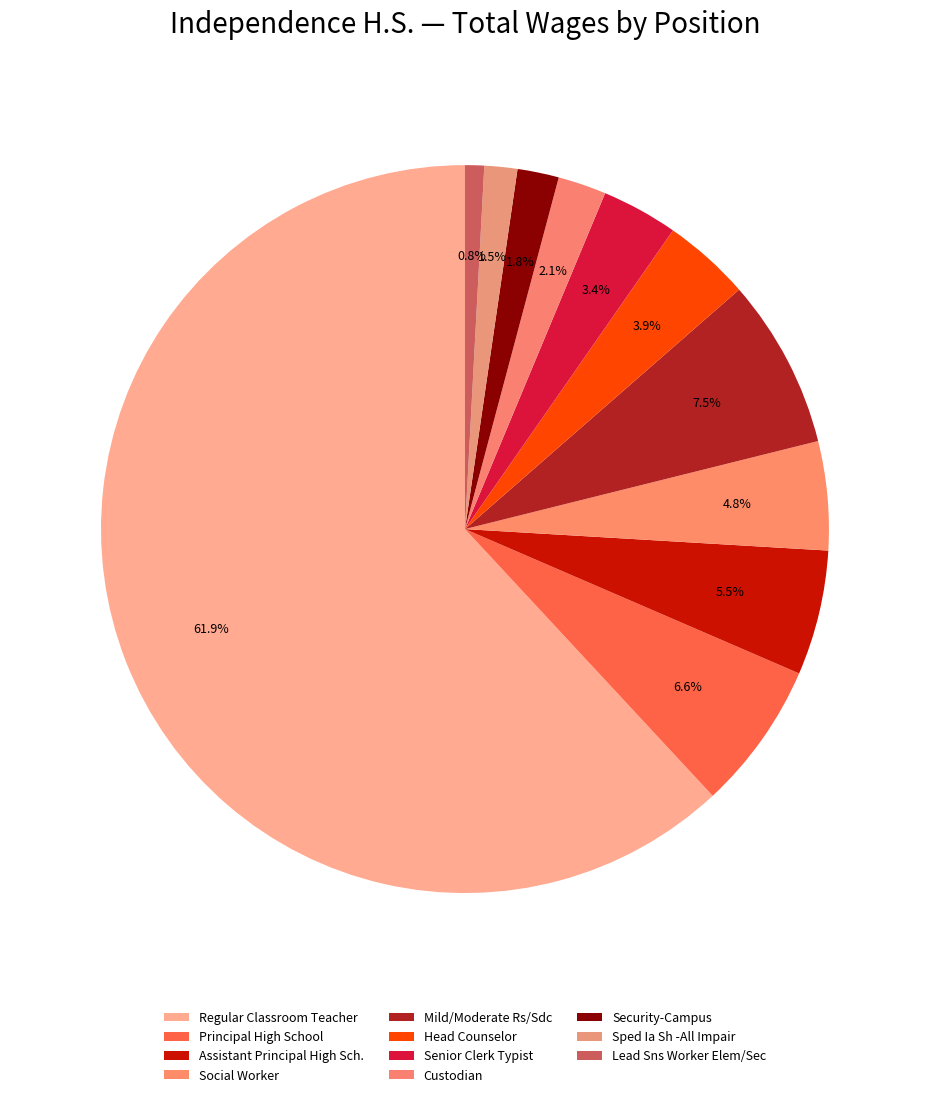

To the nearest percent, what is the difference between the largest and smallest slice percentages?

61%